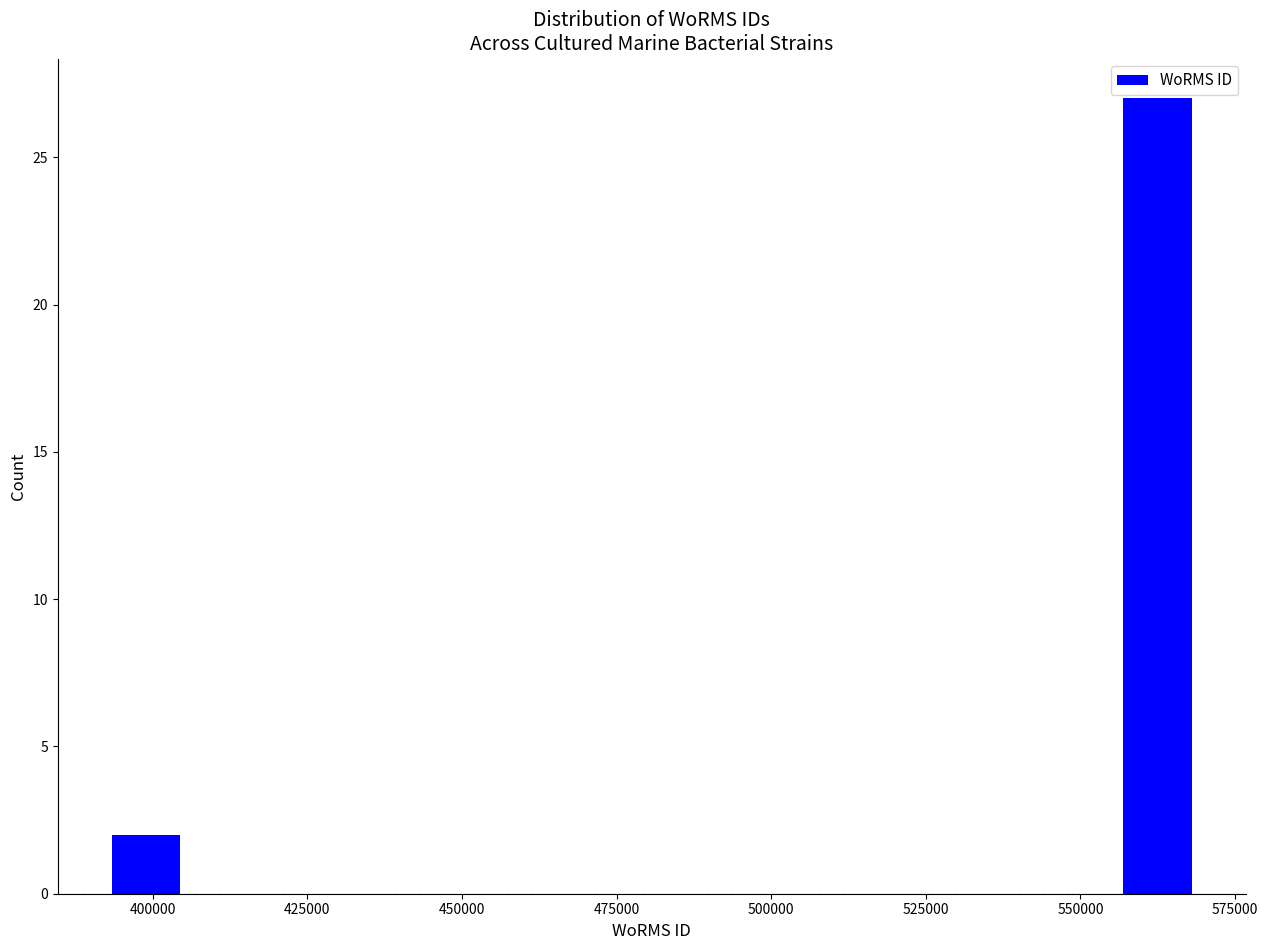

Read against the x-axis, roughly where is the centre of the tallest bar?

560000